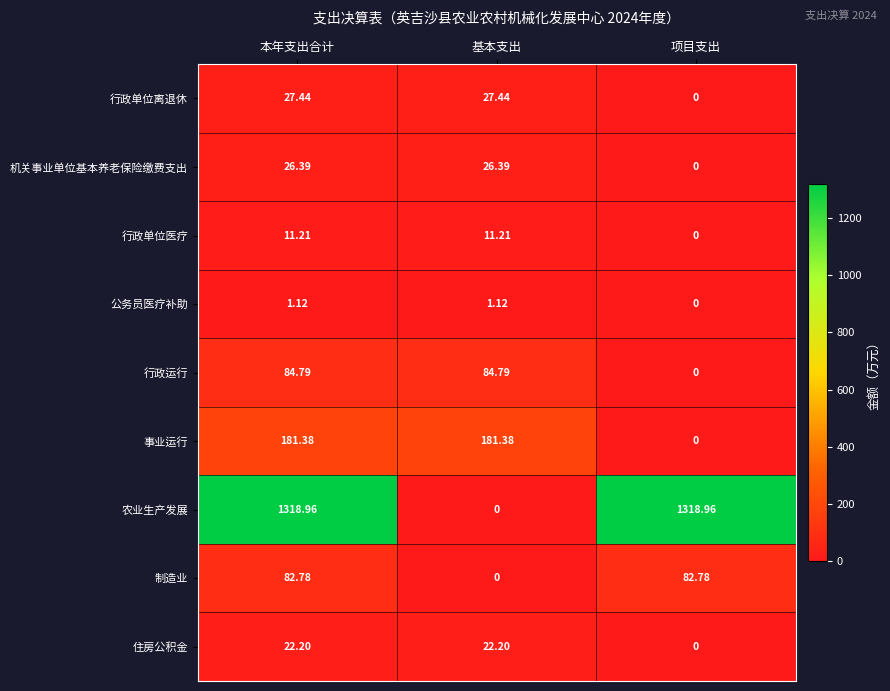

Rank the series by their maximum value, from highest to lowest.

农业生产发展, 事业运行, 行政运行, 制造业, 行政单位离退休, 机关事业单位基本养老保险缴费支出, 住房公积金, 行政单位医疗, 公务员医疗补助